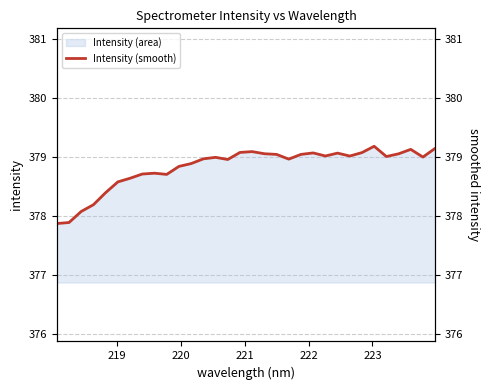

What is the highest value of the Intensity (area) series?

379.2